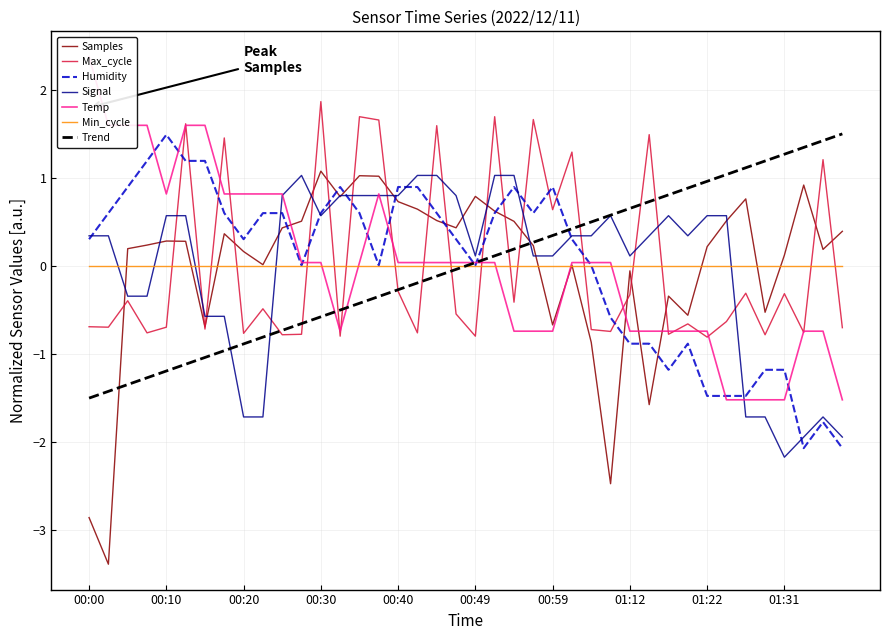

Which series changed the most between 00:52 and 00:54?

Max_cycle